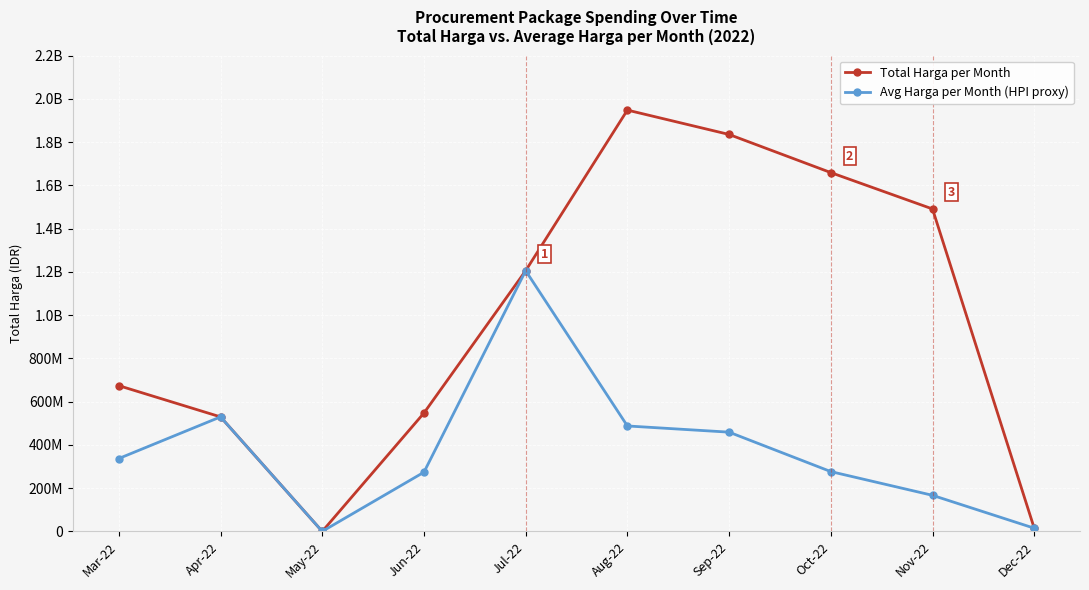

Is this an area chart (filled region under the line)?

No